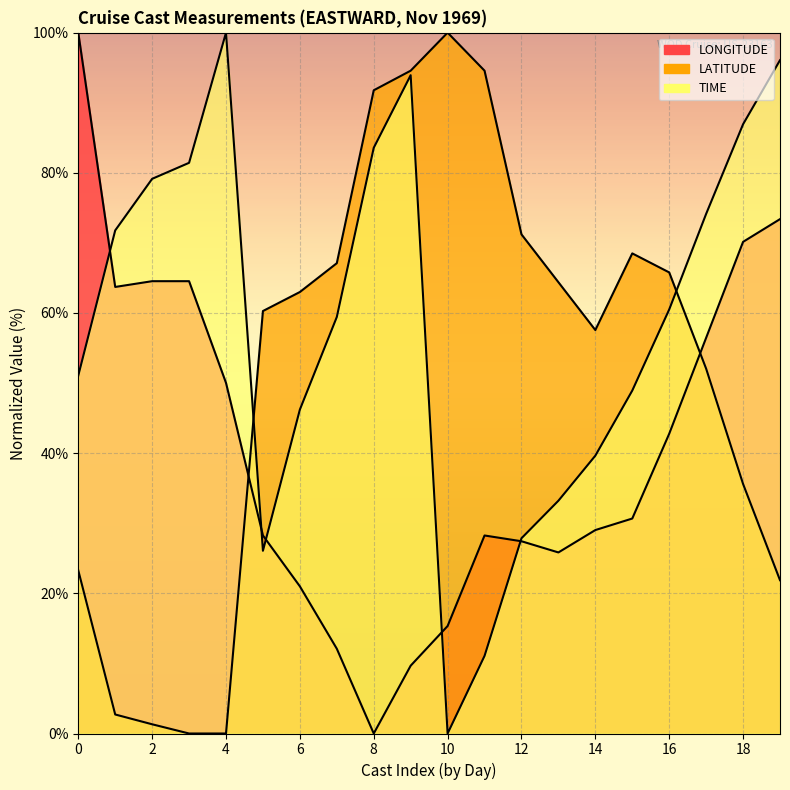

The LONGITUDE series shows 27.4 at 12. True or false?

True